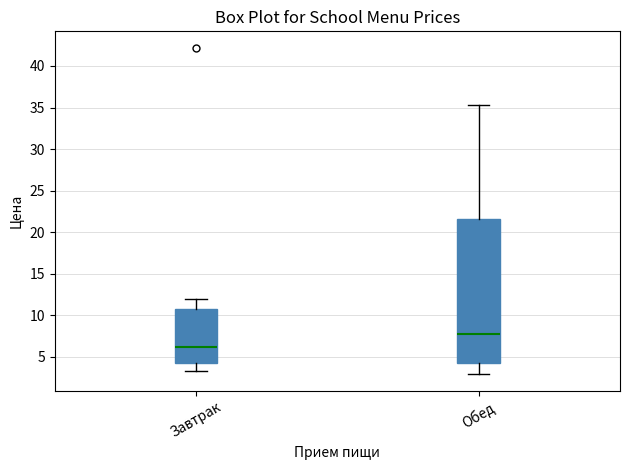

Reading left to right, transcribe this box plot: for each box, give where its median line is, the range the box spans, and where its two whiskers end, as read against the y-axis. The values are not printed on the chart, so give them approximately, as read against the axis.

Завтрак: median 6.0, box 4.5 to 11.0, whiskers 3.5 to 12.0
Обед: median 8.0, box 4.0 to 21.5, whiskers 3.0 to 35.5